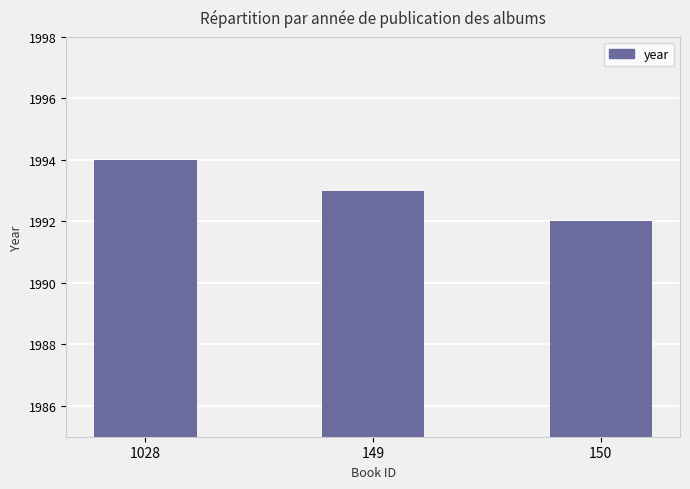

What position from the left is 150?

3